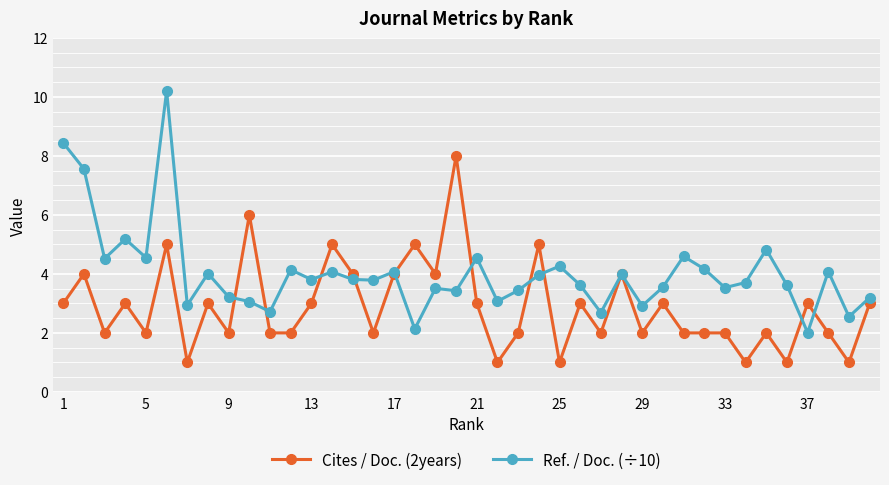

Rank the series by their maximum value, from lowest to highest.

Cites / Doc. (2years), Ref. / Doc. (÷10)